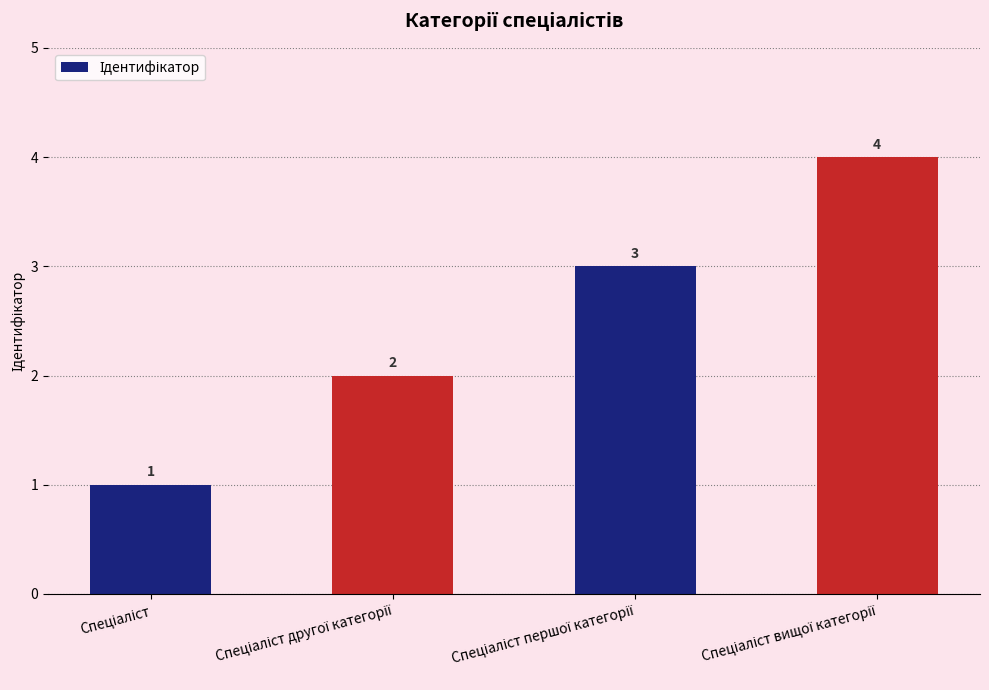

How many values are between 2 and 4?

3